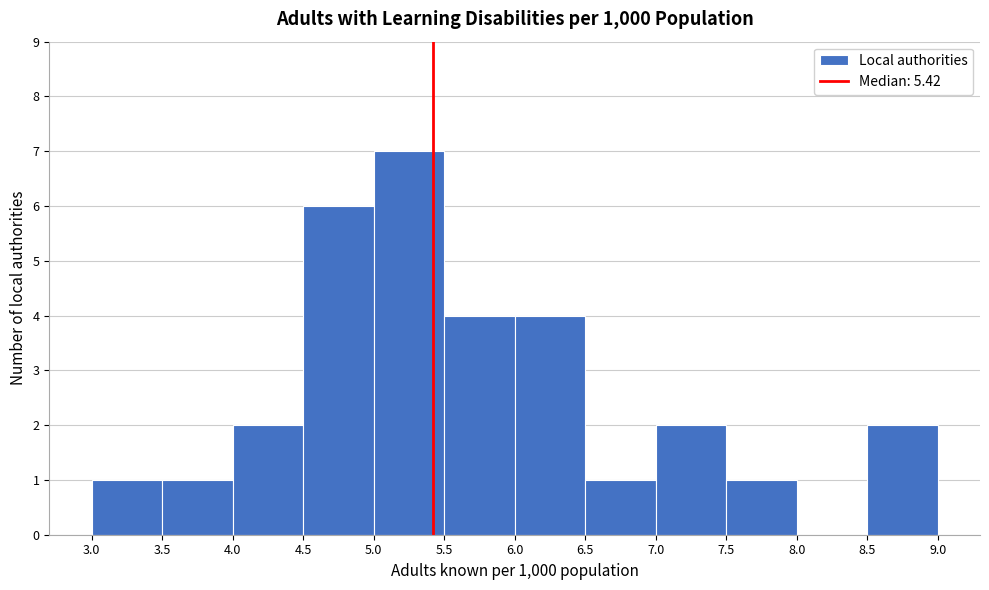

What is the height of the bar covering 5.5 to 6.0 on the x-axis? The values are not printed on the chart, so give them approximately, as read against the axis.

4